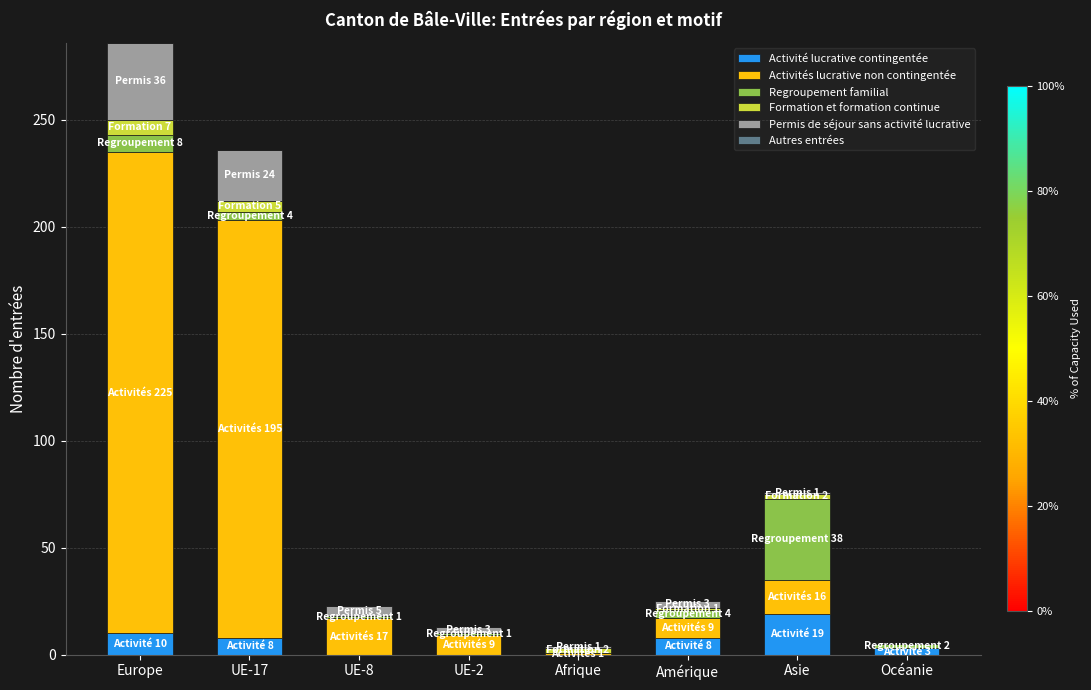

At which label does Activité lucrative contingentée reach its peak?

Asie